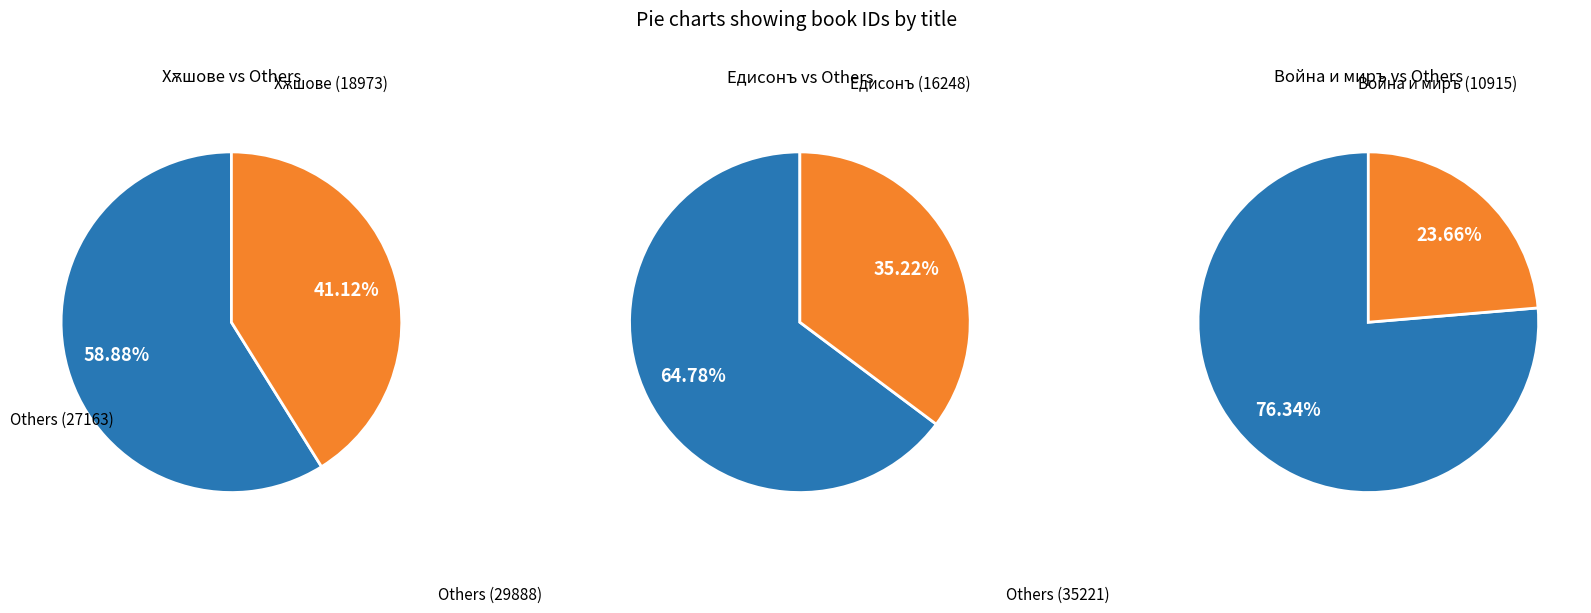

The Хѫшове slice represents 34% of the pie. True or false?

False